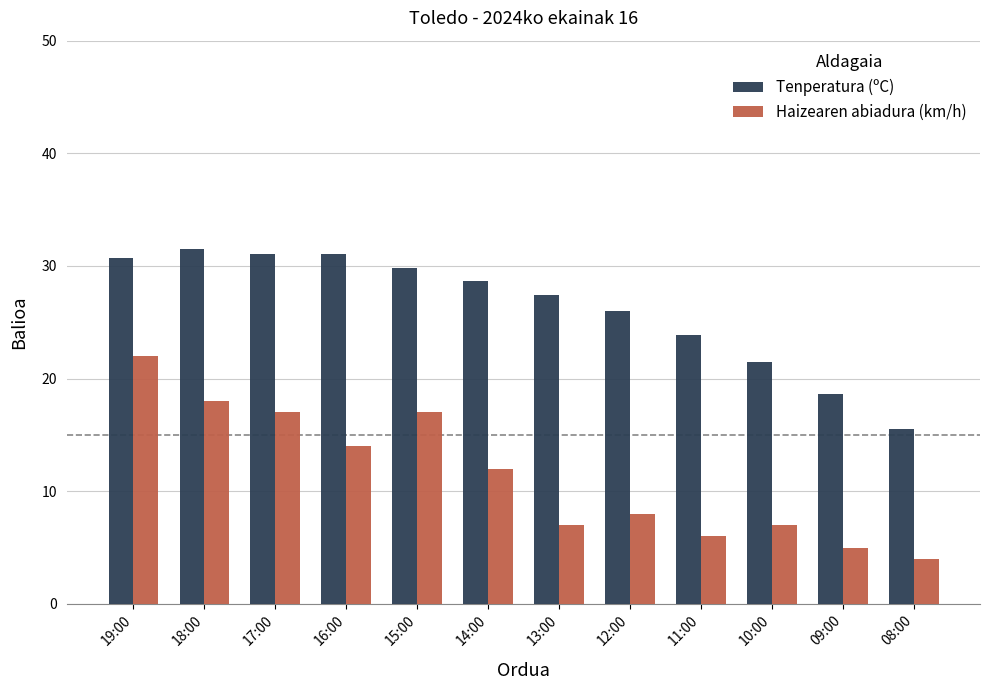

Does the chart contain any negative values?

No